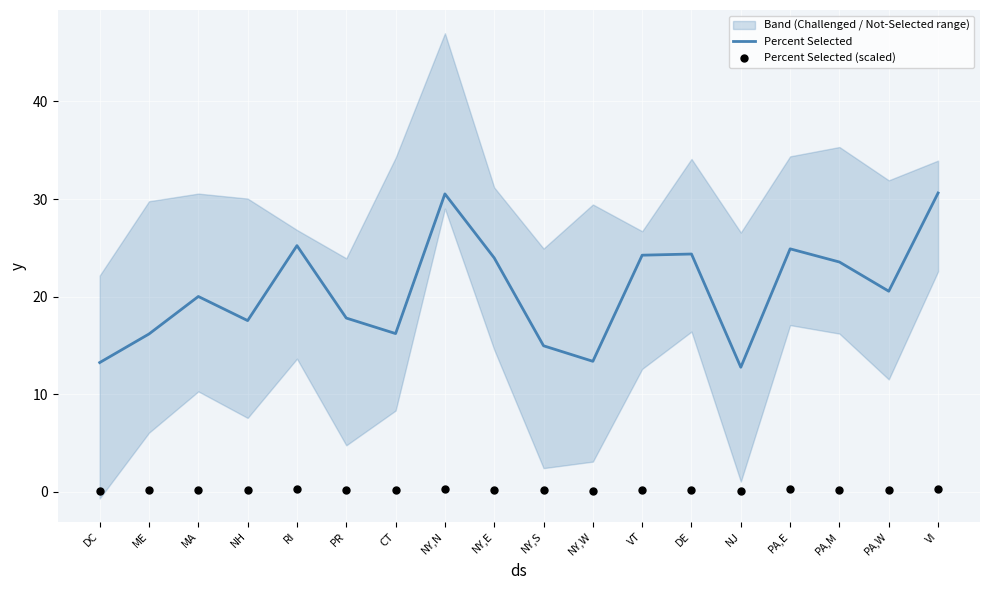

At how many categories does at least one series exceed 20?

10